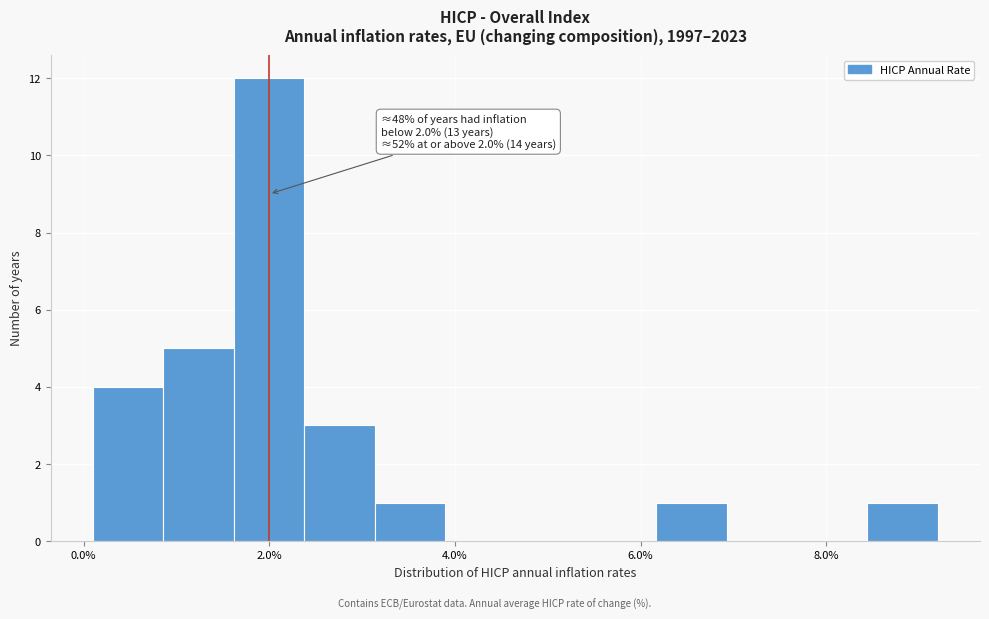

Read against the x-axis, roughly where is the centre of the tallest bar?

2.0